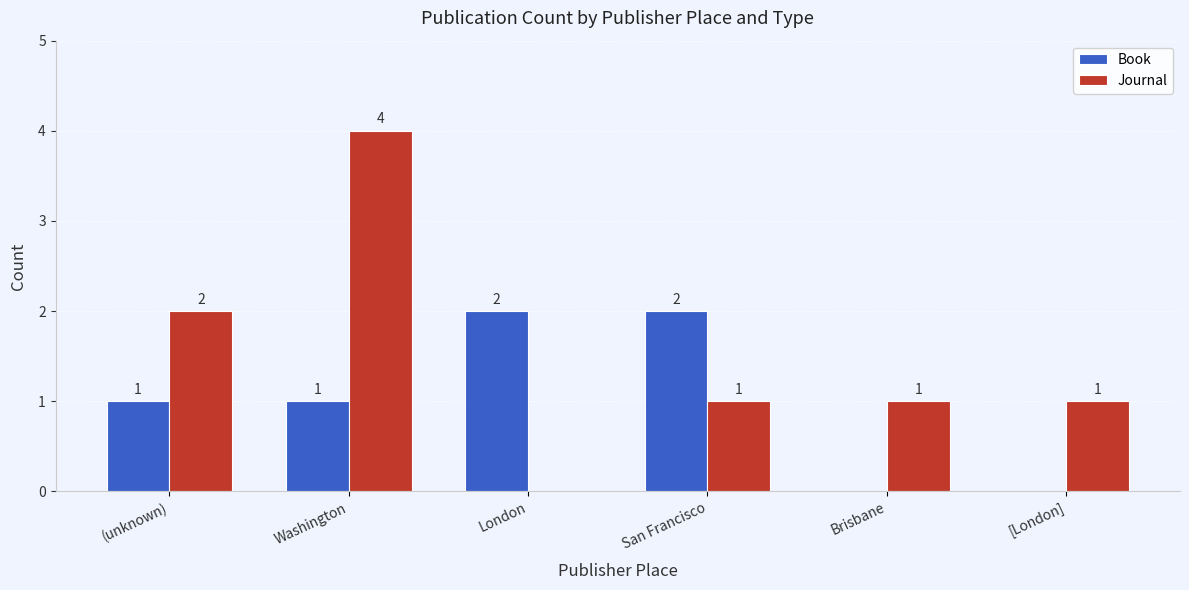

Reading left to right, list all the values displayed in this chart.

Book: (unknown)=1	Washington=1	London=2	San Francisco=2	Brisbane=0	[London]=0
Journal: (unknown)=2	Washington=4	London=0	San Francisco=1	Brisbane=1	[London]=1